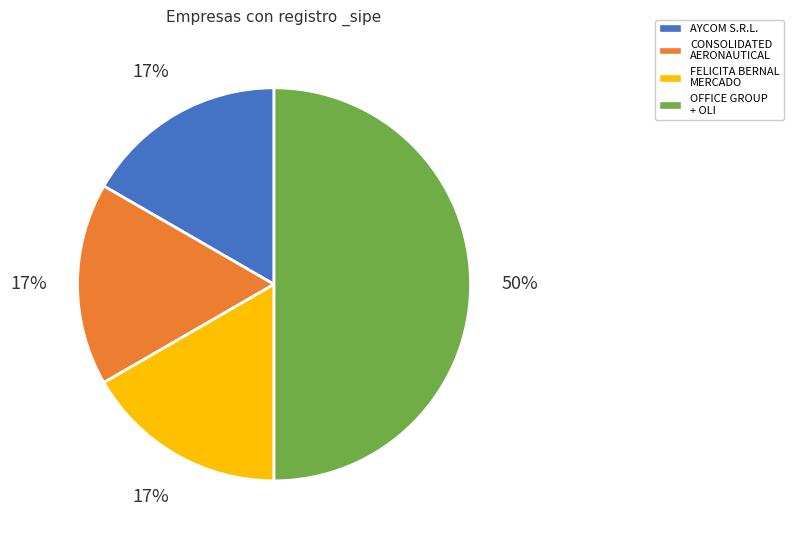

Does FELICITA BERNAL MERCADO represent more than half of the total?

No